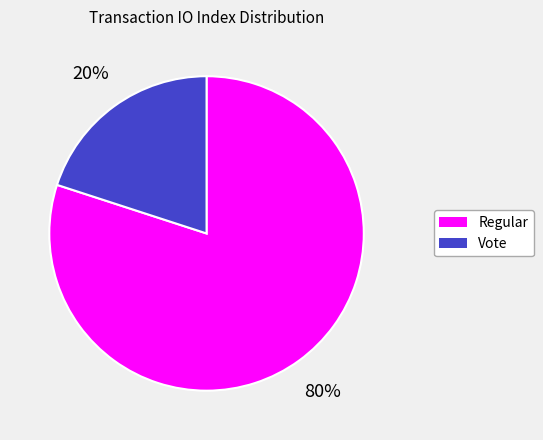

Between Regular and Vote, which is larger?

Regular